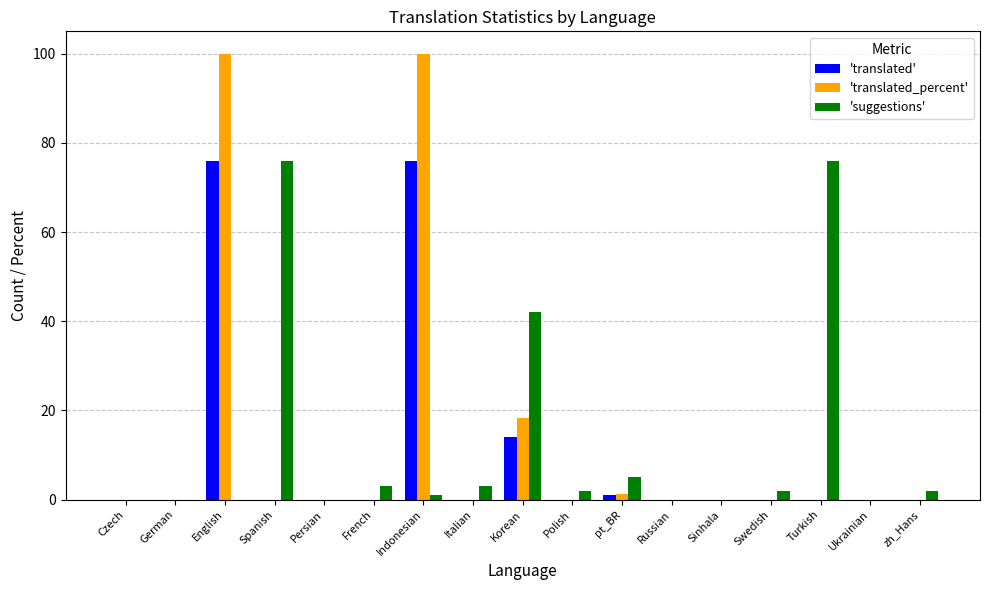

What are all the series names shown in the legend?

'translated', 'translated_percent', 'suggestions'